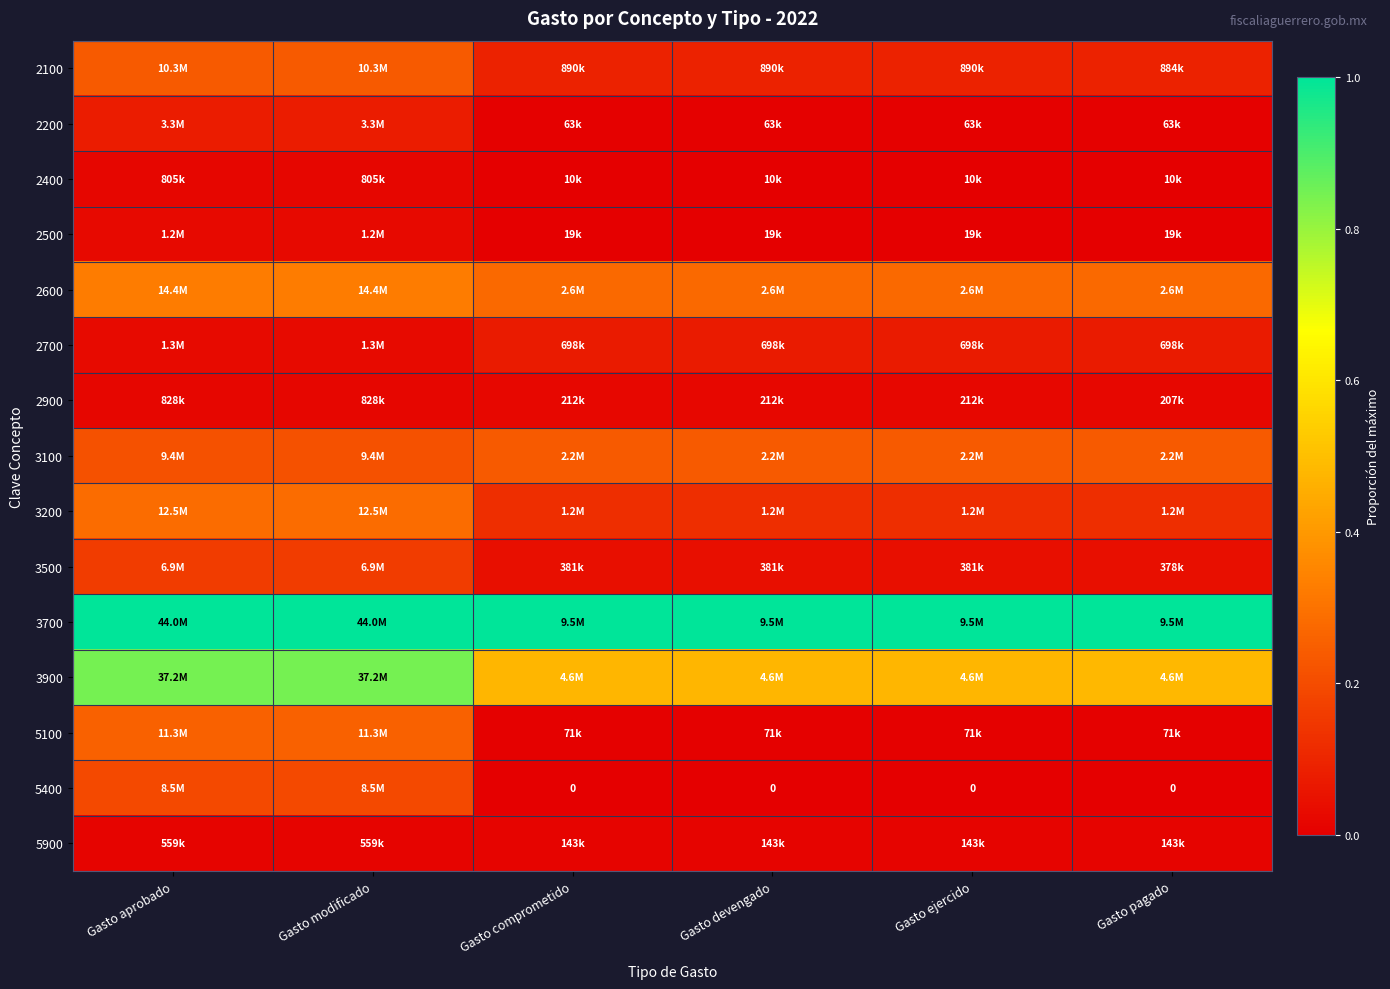

Is the value of 2900 at Gasto pagado greater than the value of 2500 at Gasto devengado?

Yes